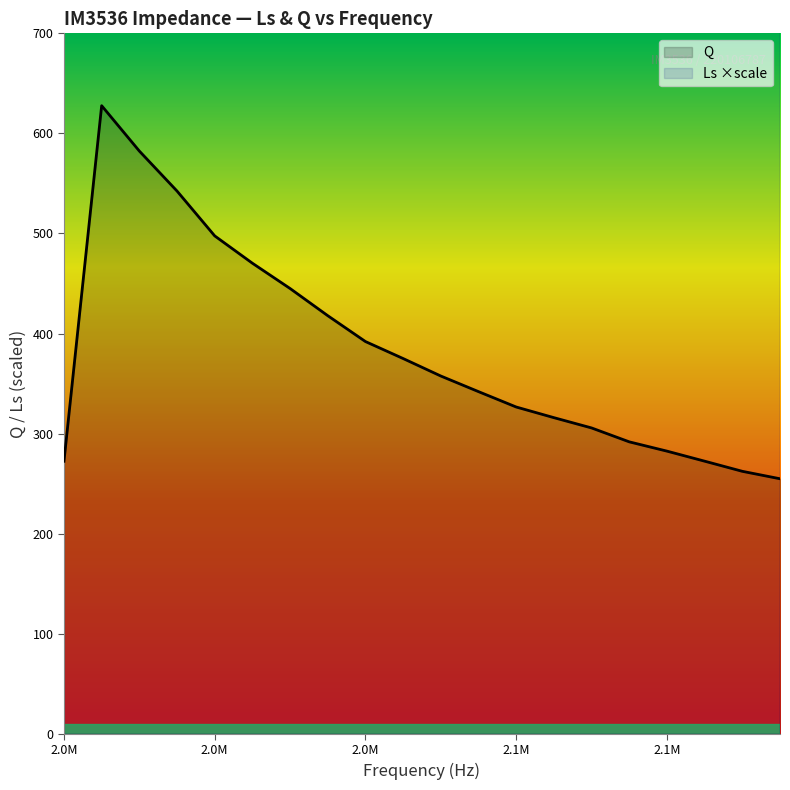

True or false: Ls (H) and Q intersect in this chart.

False